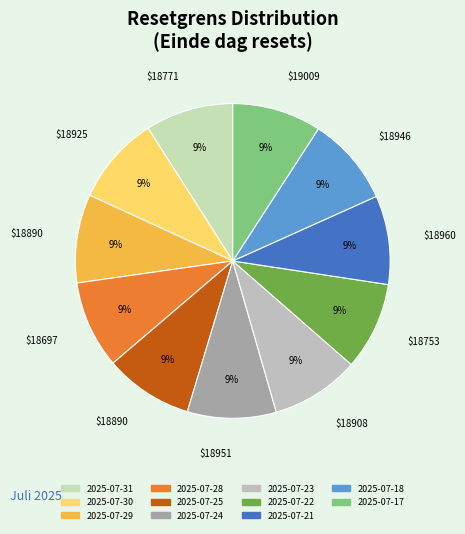

Does 2025-07-21 account for over 50% of the chart?

No